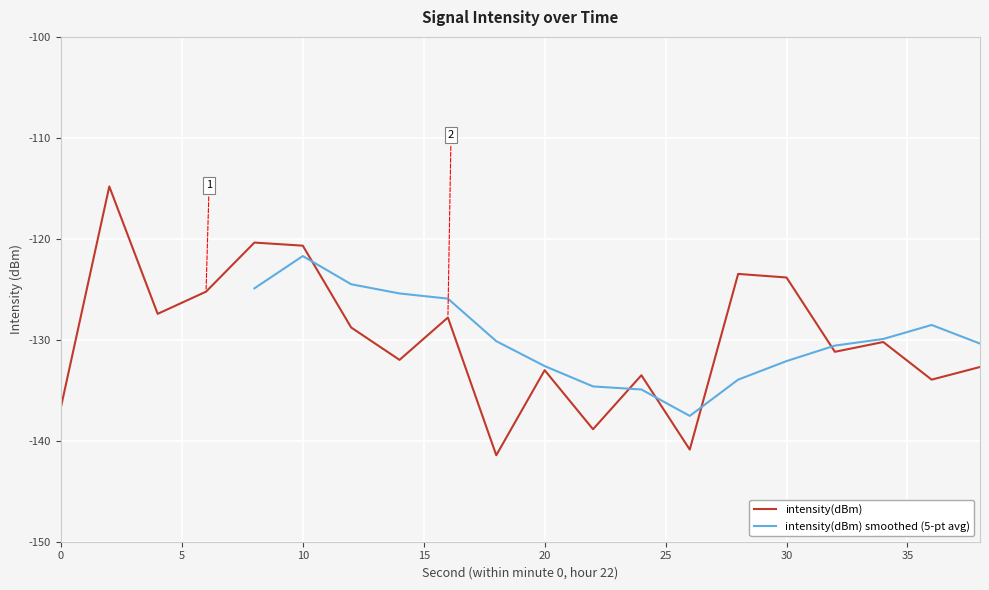

Rank the categories by value from lowest to highest.

18, 26, 22, 0, 36, 24, 20, 38, 14, 32, 34, 12, 16, 4, 6, 30, 28, 10, 8, 2